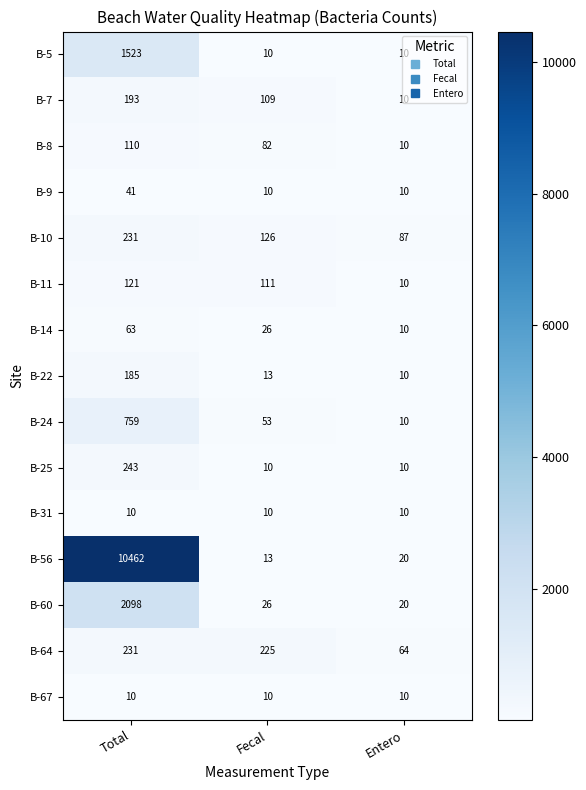

Which series has the largest range (max minus min)?

B-56